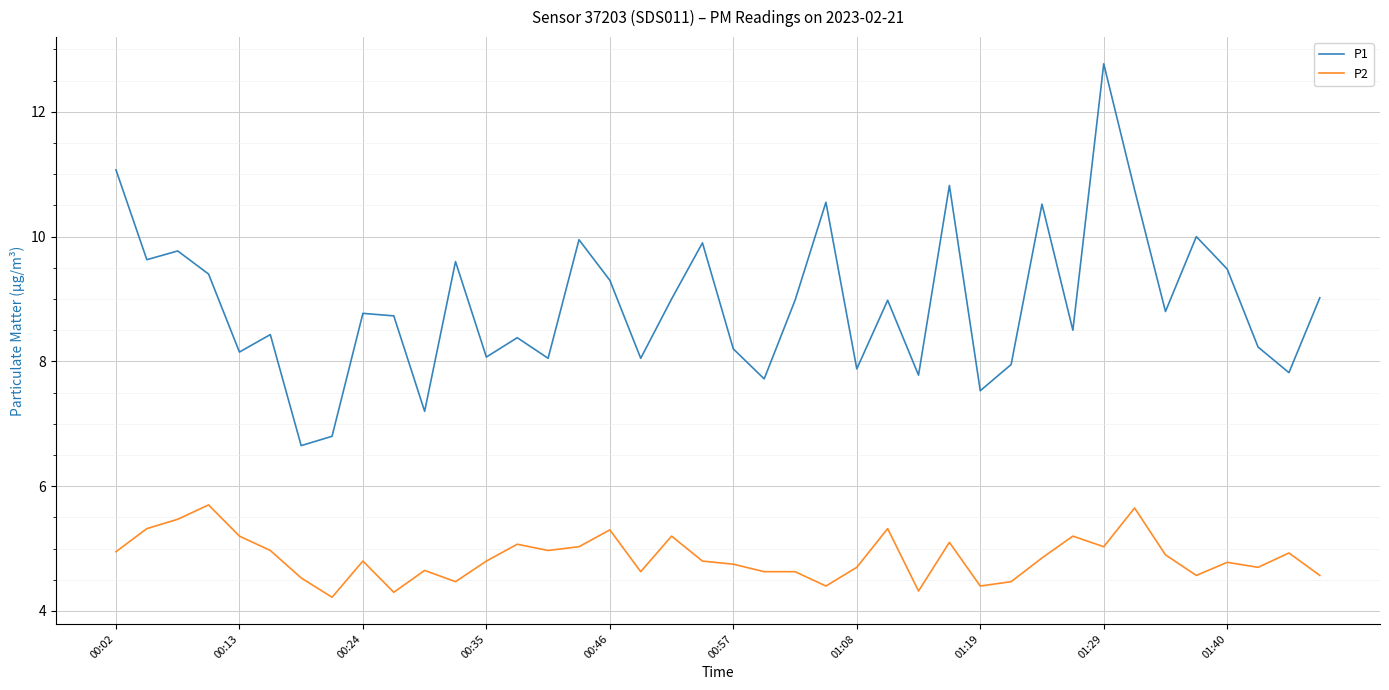

List the series in order of their overall mean, lowest first.

P2, P1